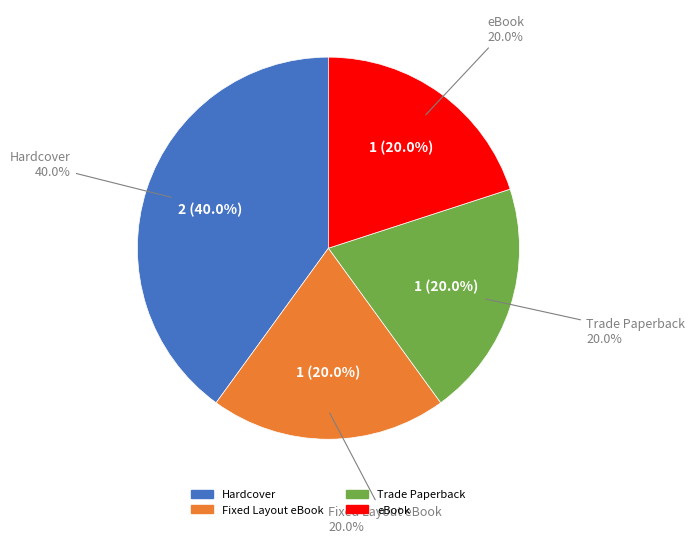

What percentage do Trade Paperback and Fixed Layout eBook together represent?

40.0%